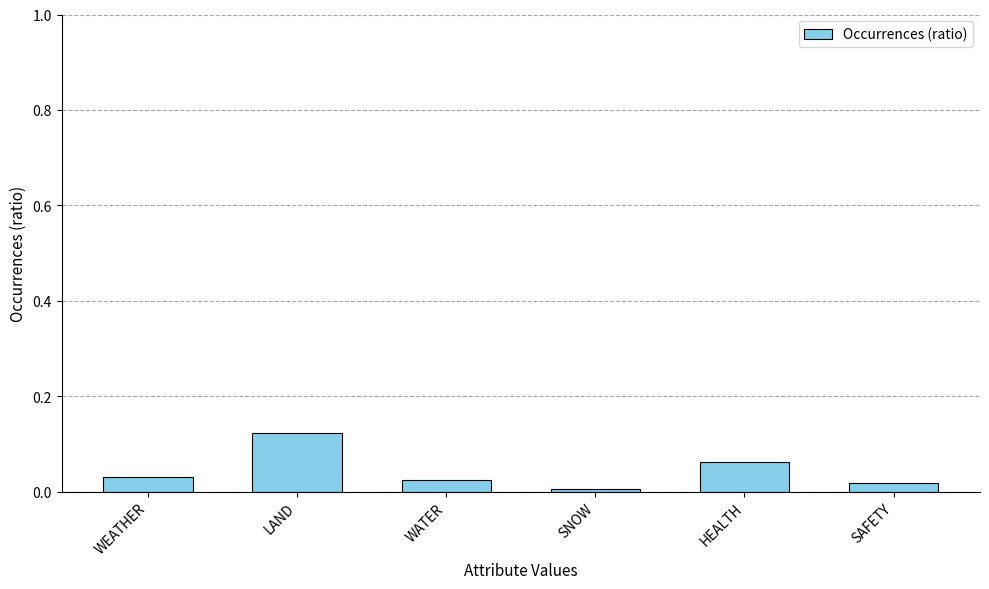

Between HEALTH and SAFETY, which is larger?

HEALTH